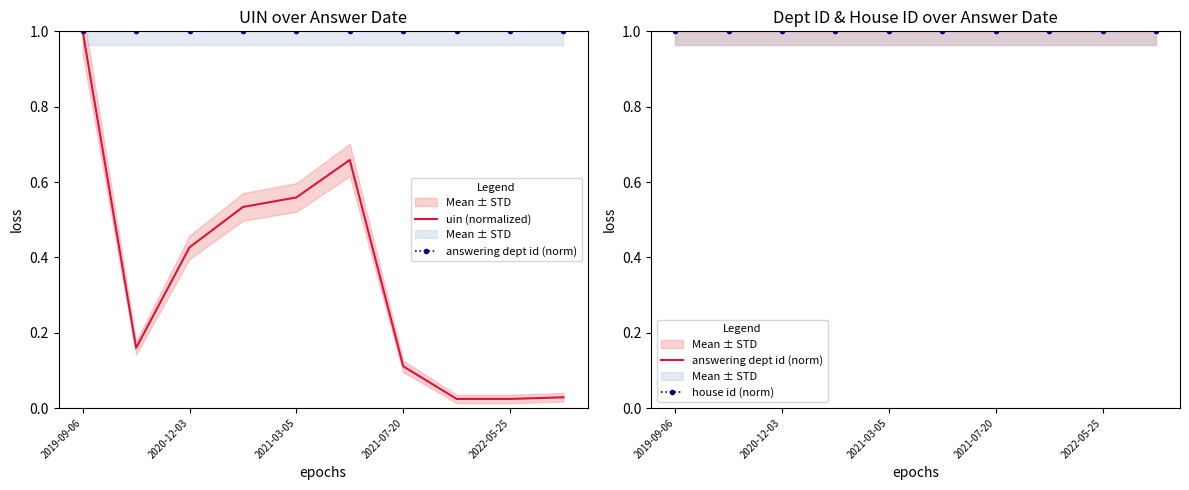

The house id (norm) series shows 1.6 at 2021-07-20. True or false?

False